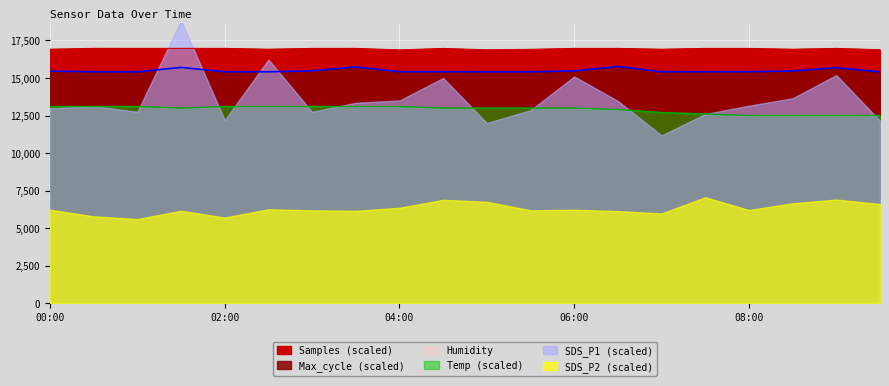

What is the spread (max minus min) of values at 00:00?

3817.7